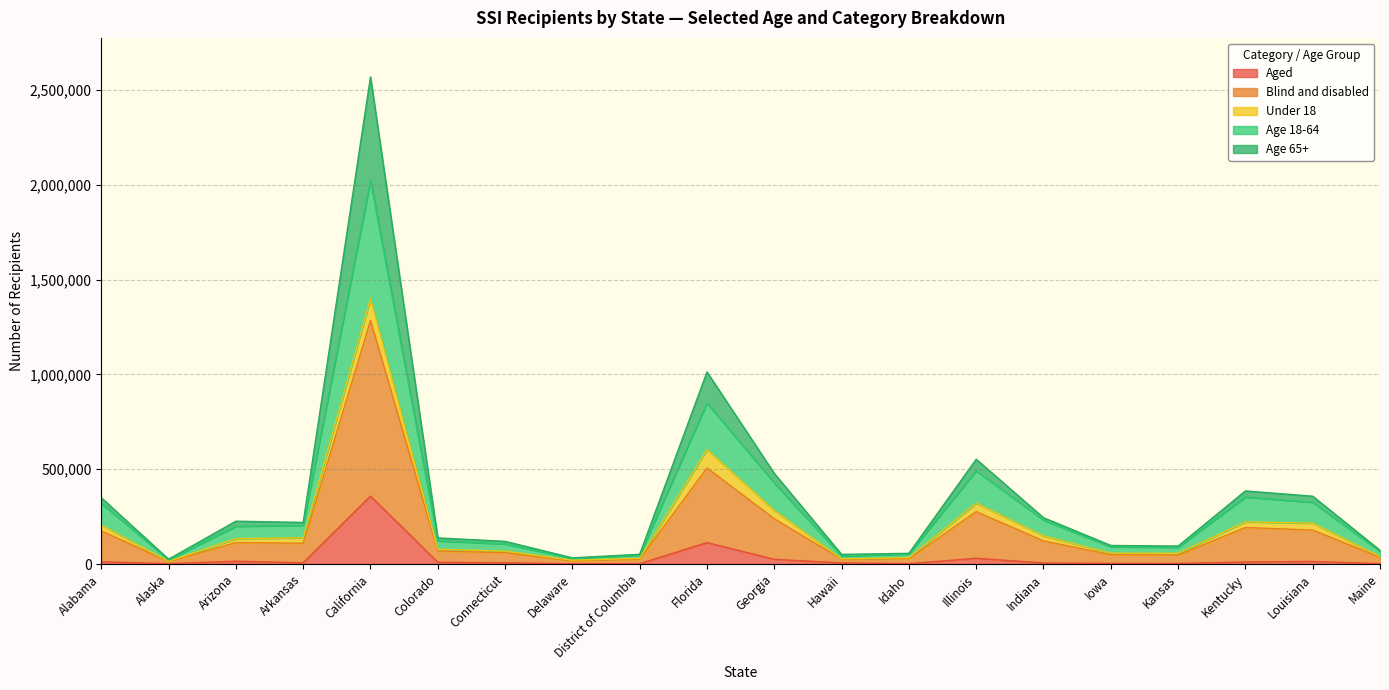

Which series has the largest total across all categories?

Blind and disabled